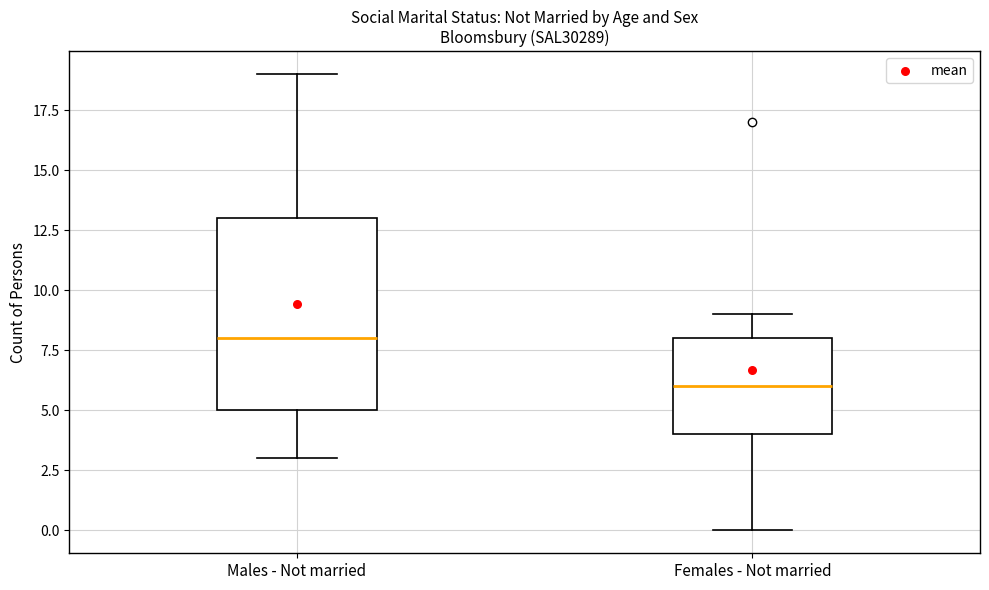

Which box's median line is the lowest?

Females - Not married